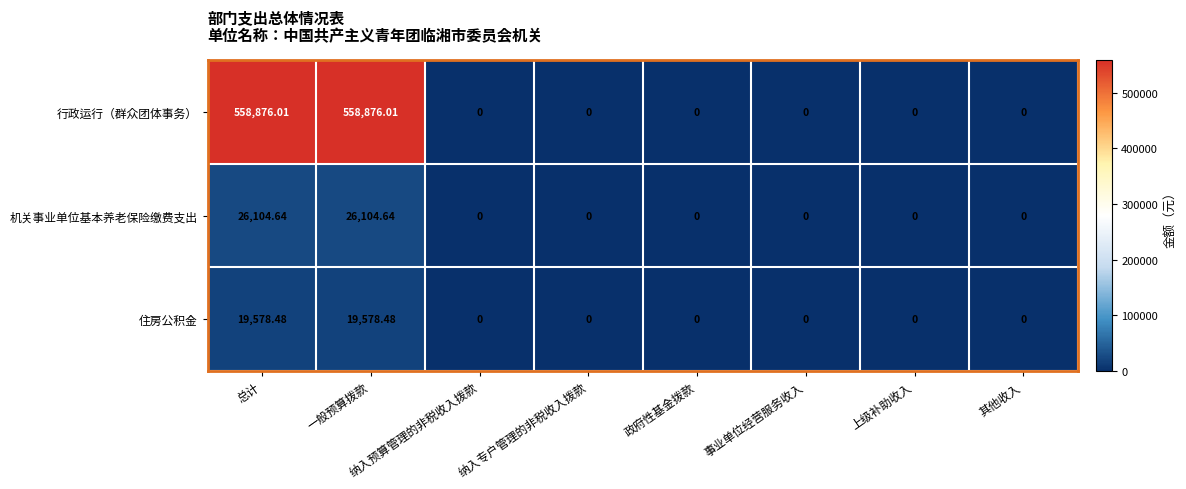

List the series in order of their peak value, highest first.

行政运行（群众团体事务）, 机关事业单位基本养老保险缴费支出, 住房公积金